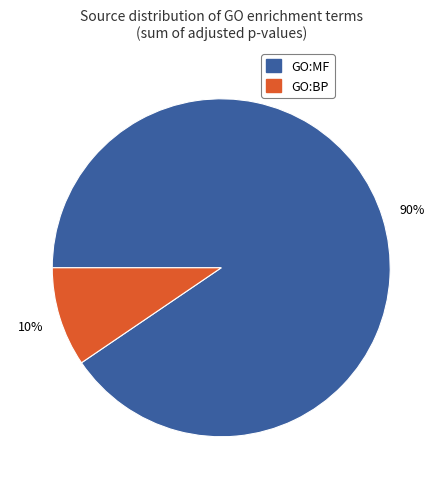

To the nearest percent, what is the combined percentage of GO:MF and GO:BP?

100%